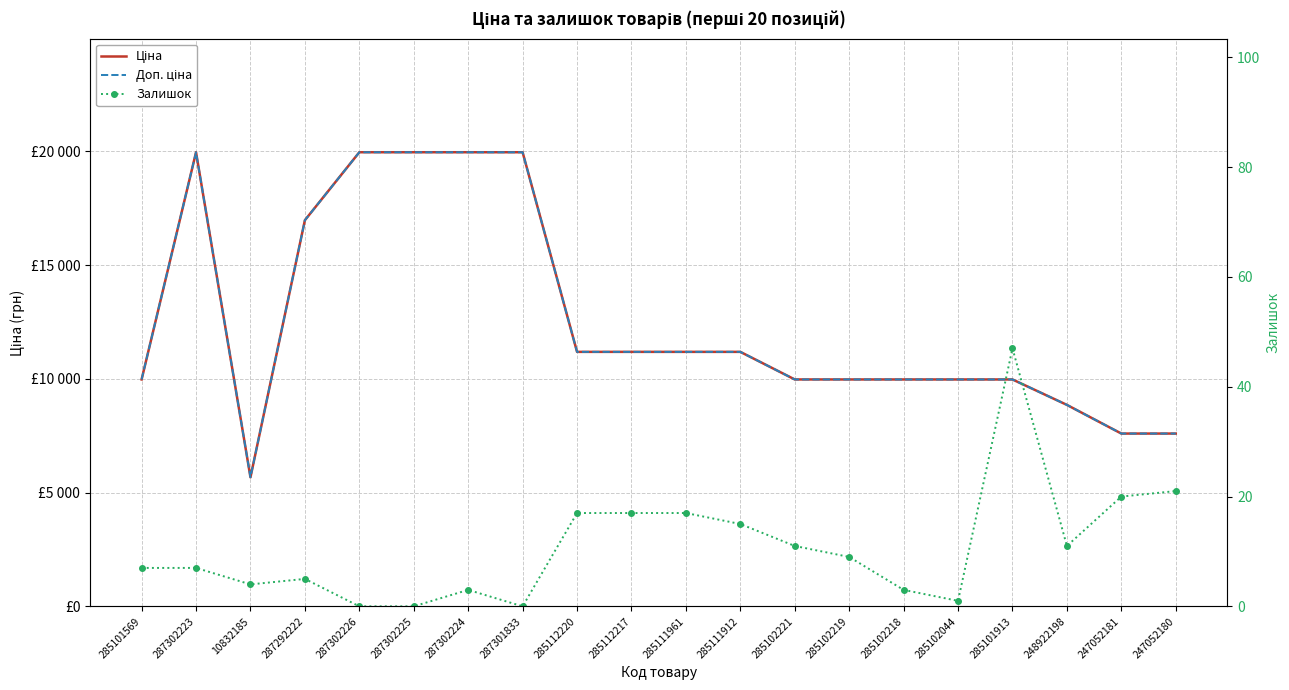

What is the label of the 2nd point from the left?

287302223